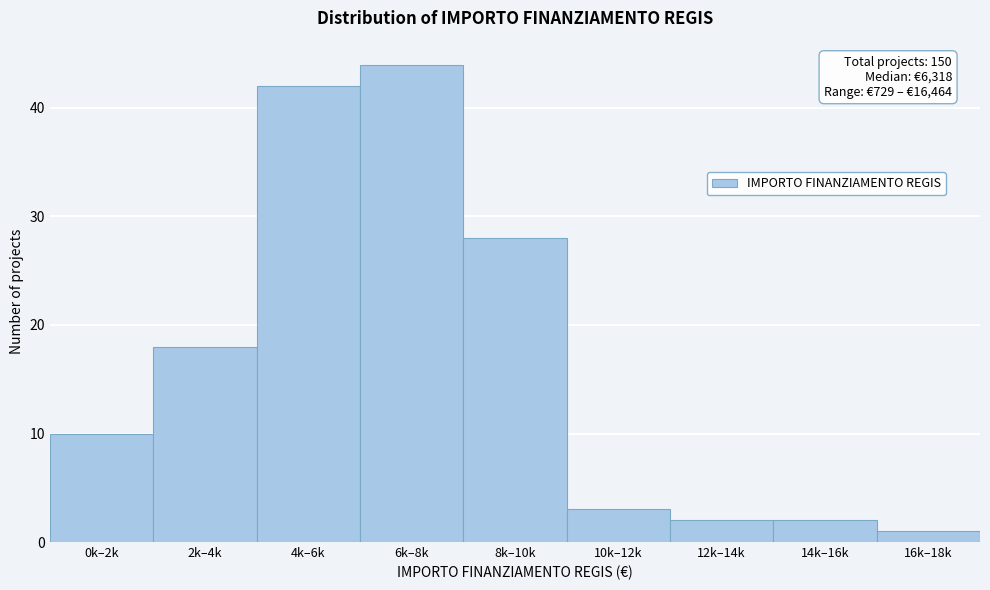

Reading left to right, extract all data points from this chart.

10	18	42	44	28	3	2	2	1